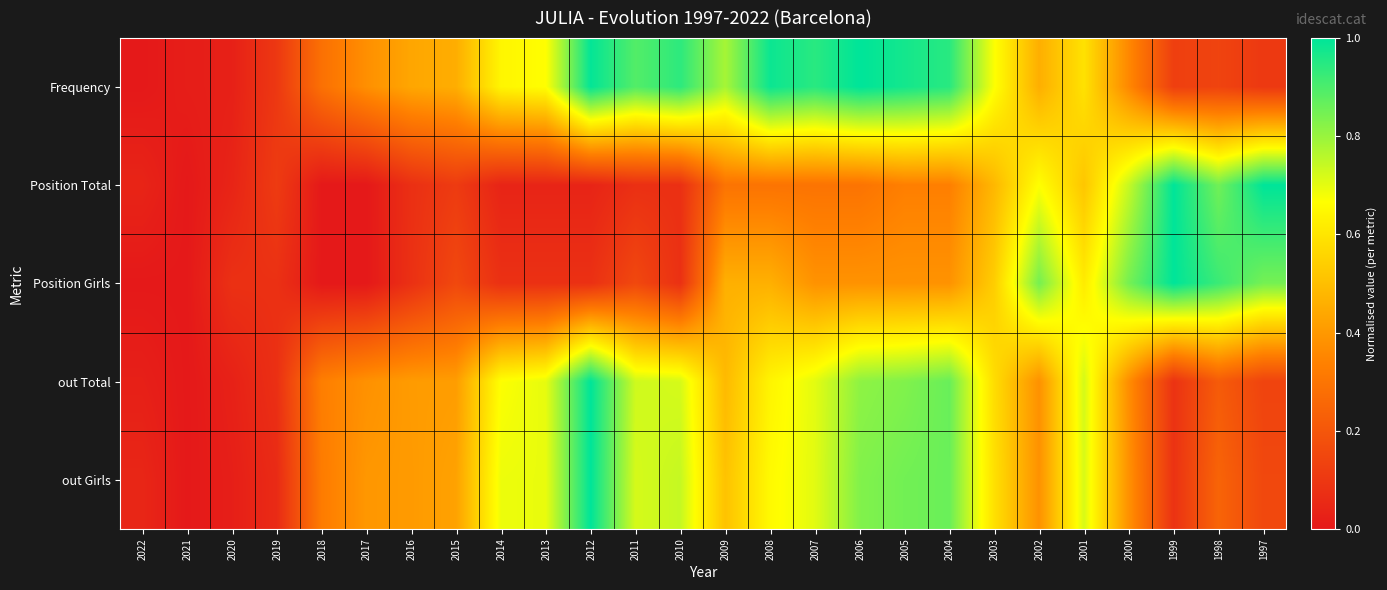

At 1999, list the series in order from smallest to largest.

out Total, out Girls, Frequency, Position Total, Position Girls